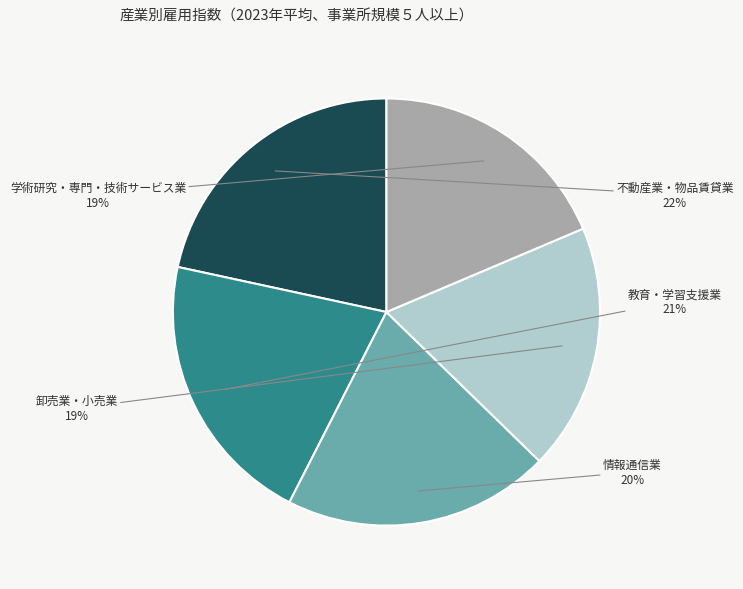

To the nearest percent, what is the difference between the largest and smallest slice percentages?

3%